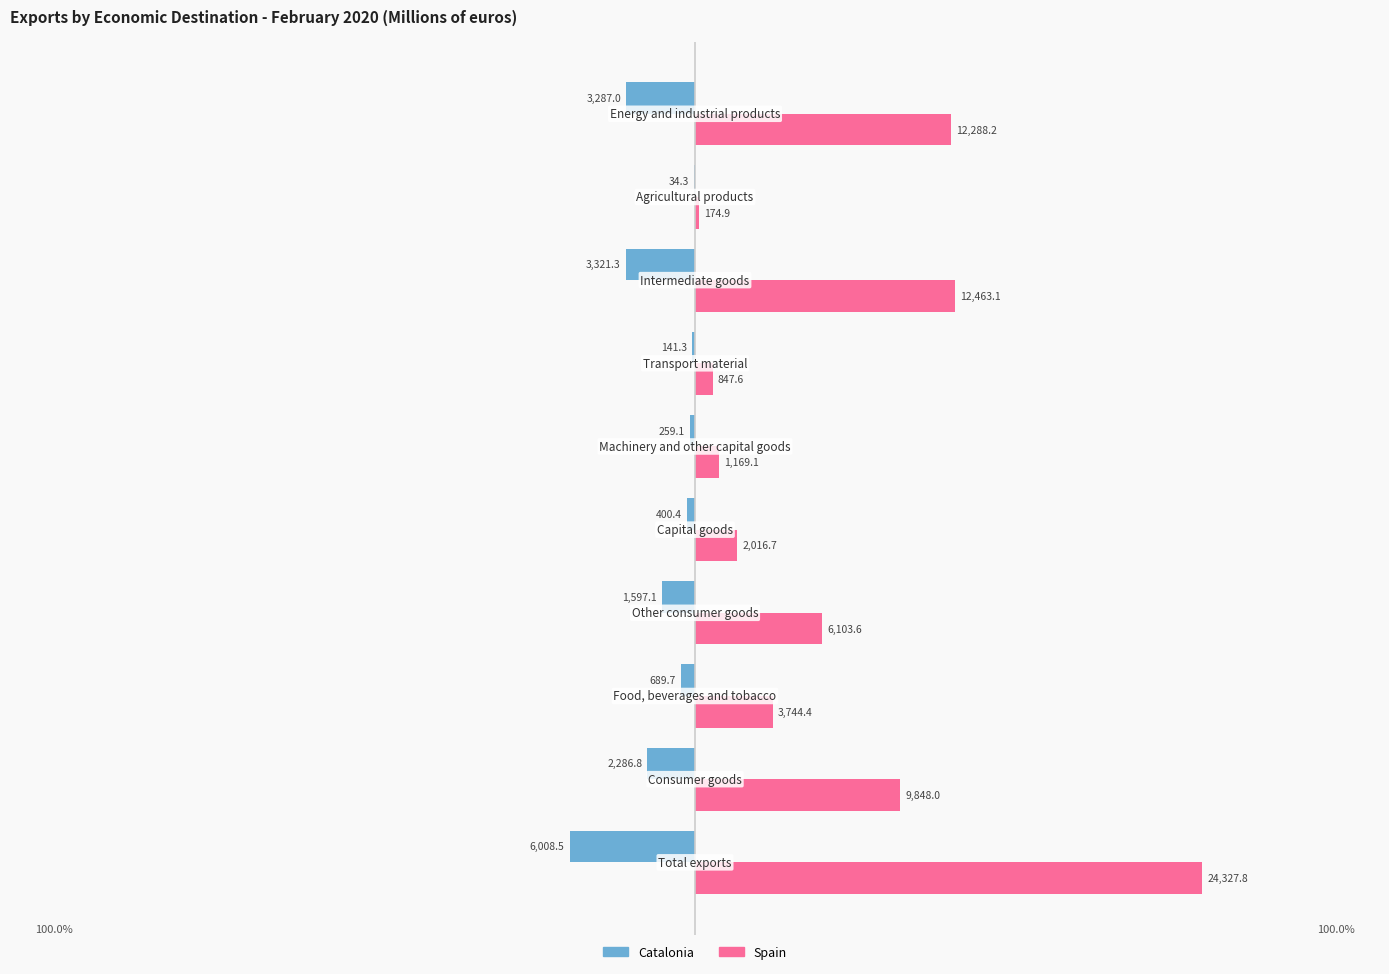

Which series has the largest range (max minus min)?

Spain